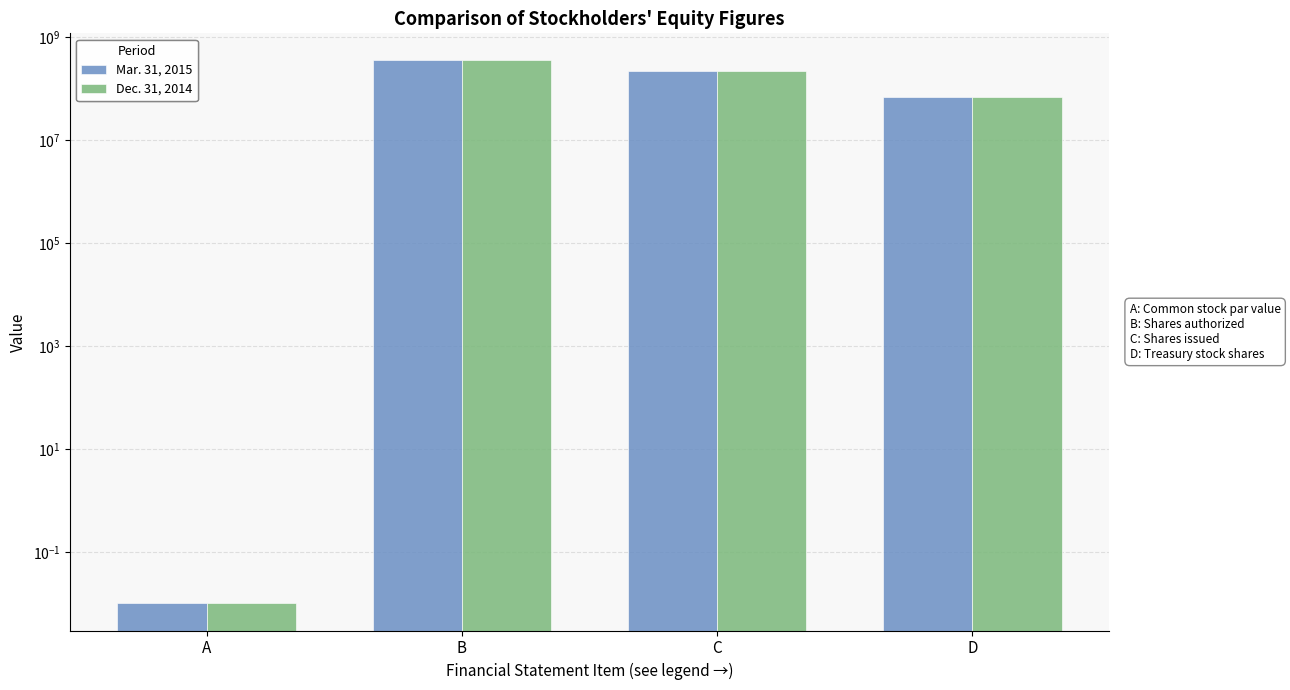

How many Dec. 31, 2014 values are between 67660313 and 350000000?

3